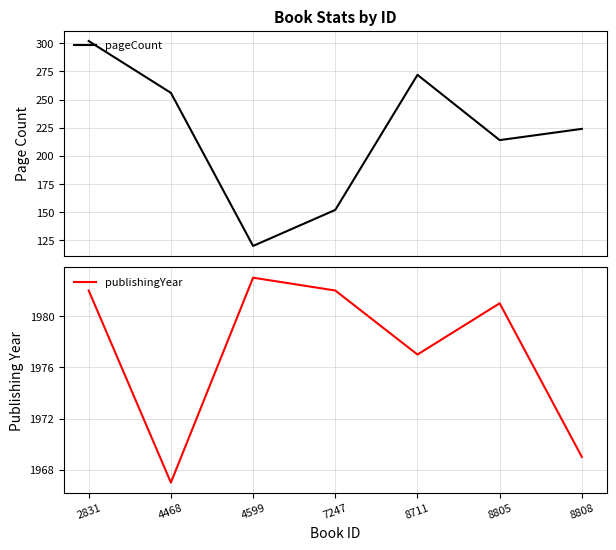

True or false: pageCount has more than 1 interior local peaks.

False